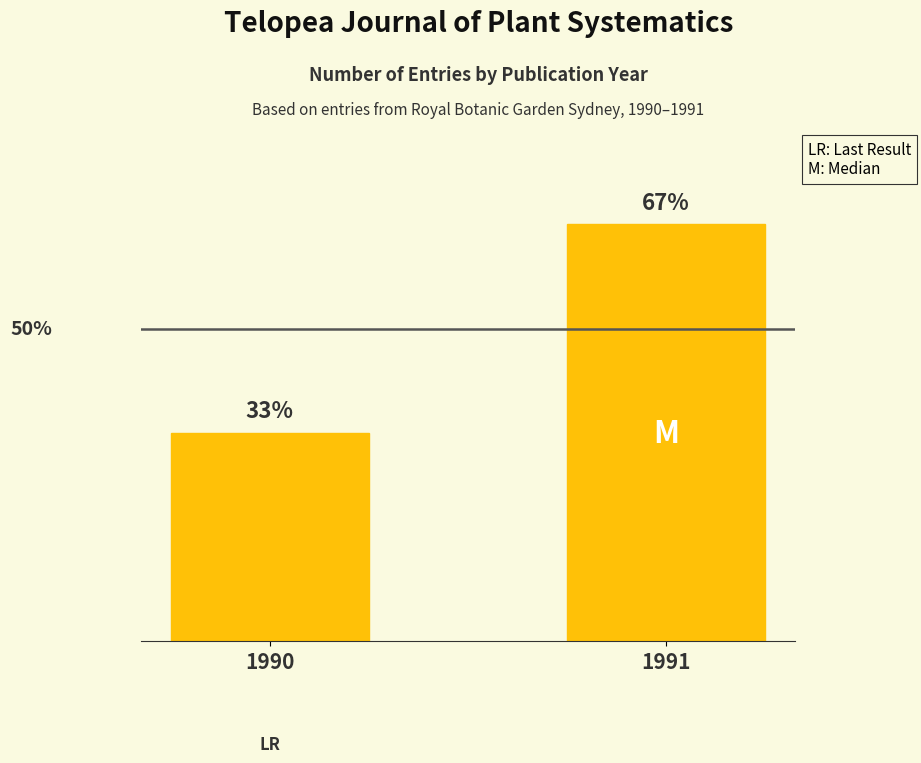

Does the chart contain any negative values?

No